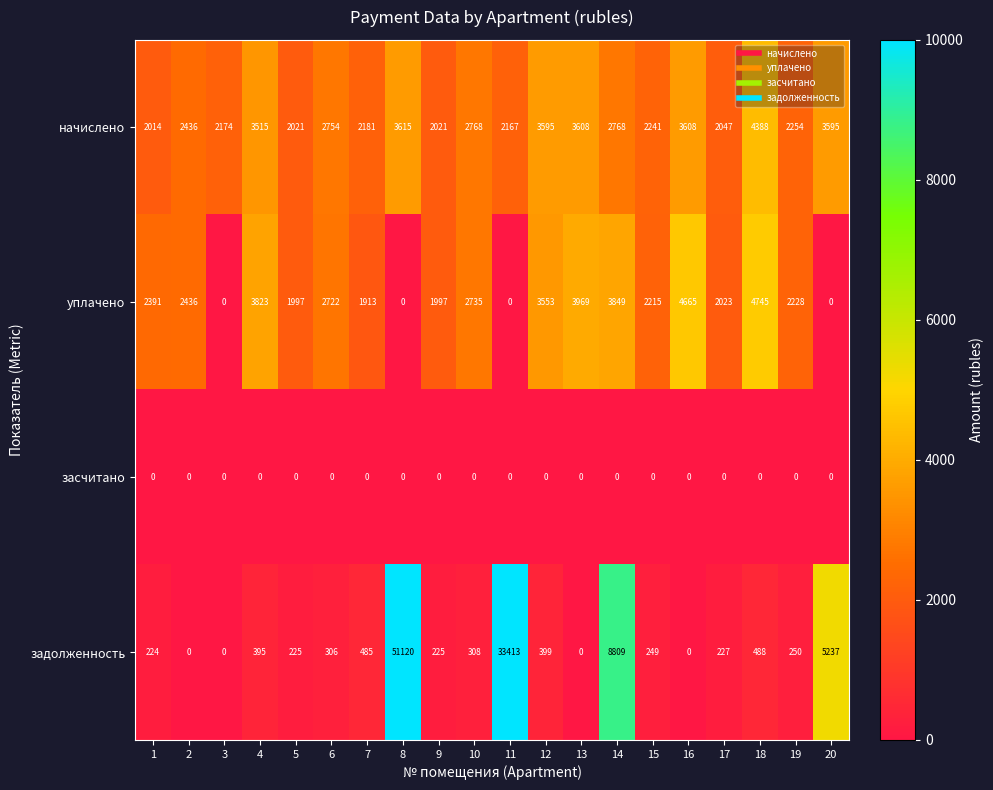

Which series changed the most between 12 and 13?

уплачено